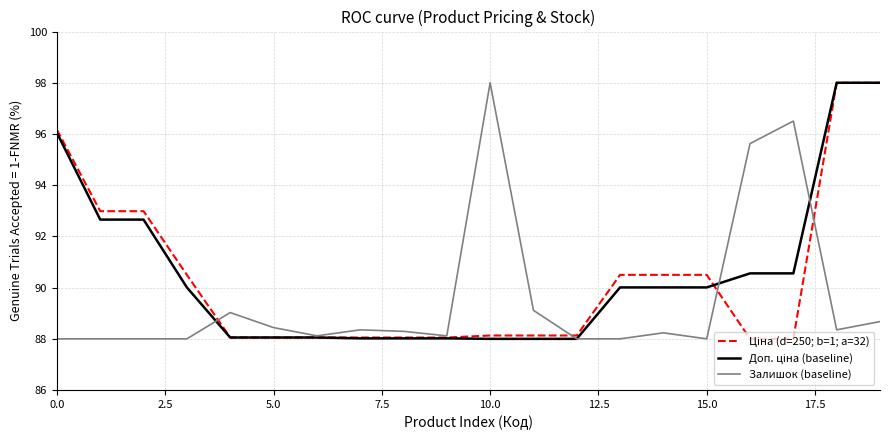

What is the greatest value displayed?

98.0